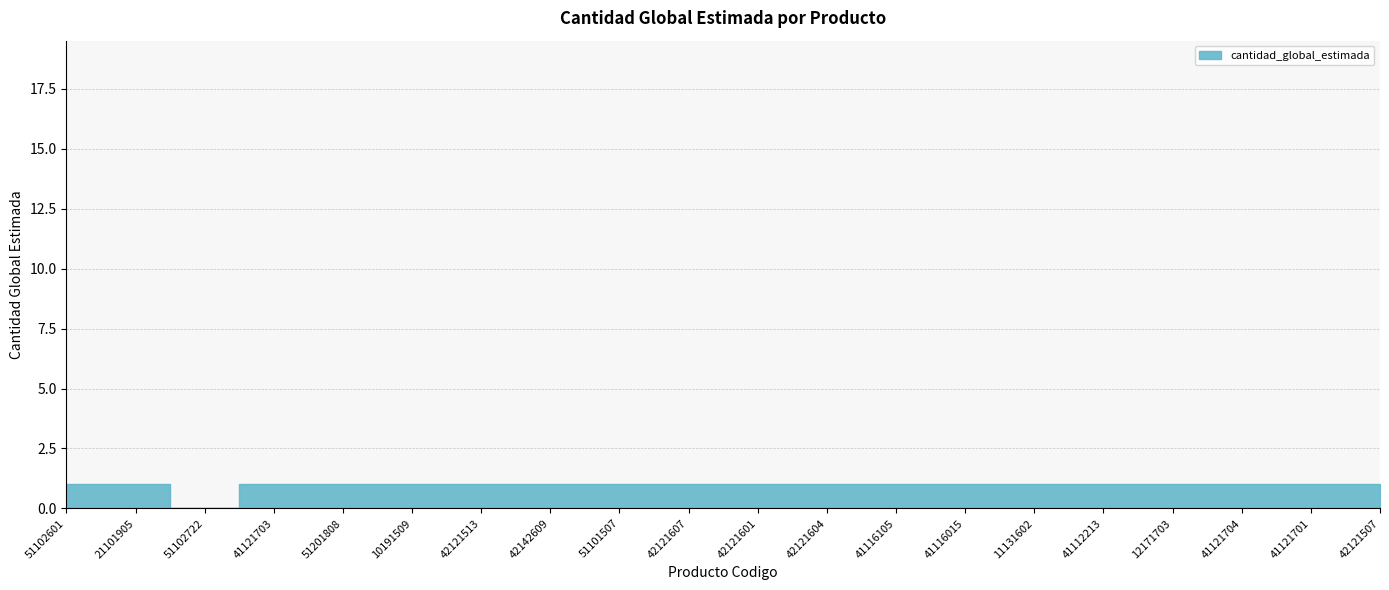

What is the sum of the values at 42121601 and 51201808?

2